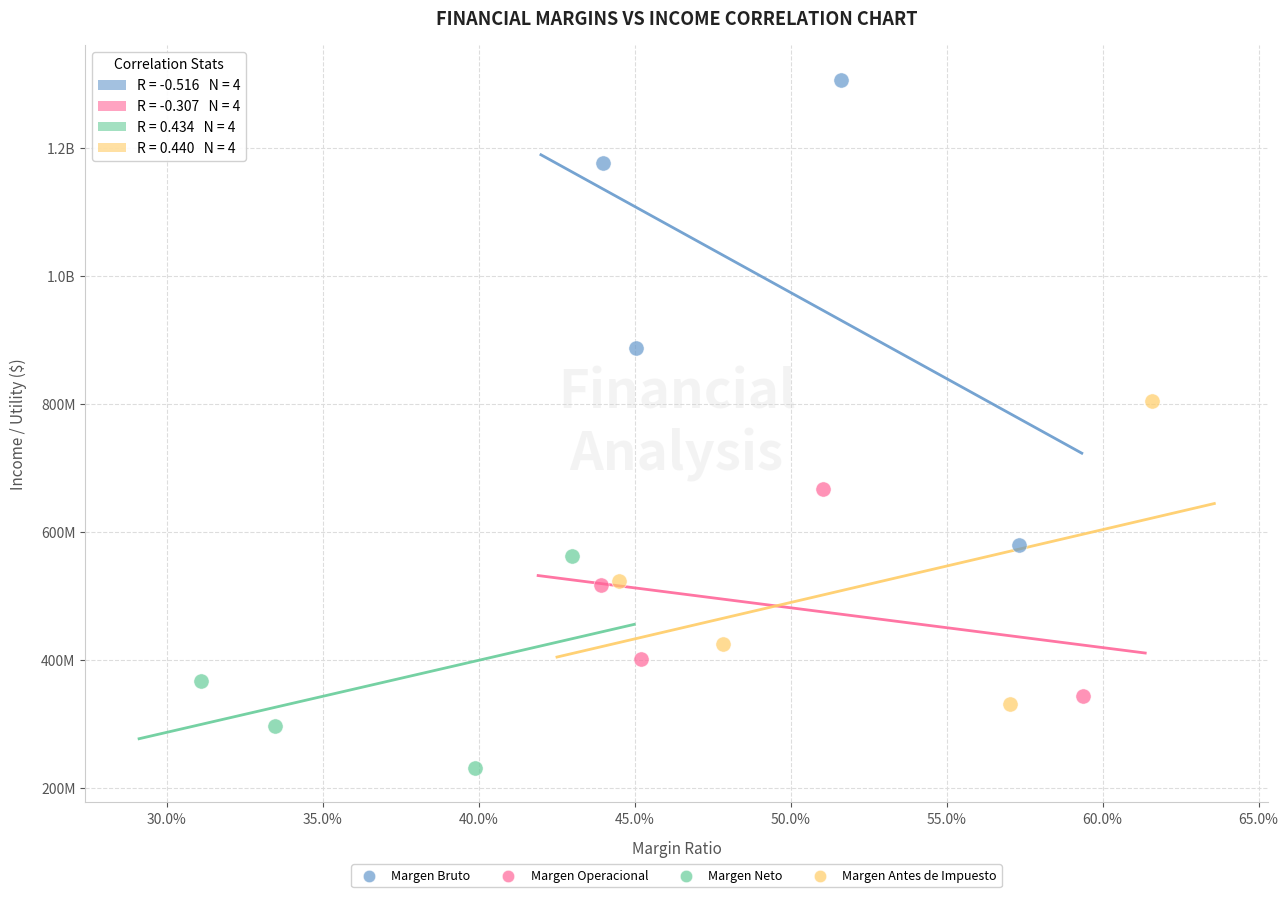

What are all the series names shown in the legend?

Margen Bruto, Margen Operacional, Margen Neto, Margen Antes de Impuesto